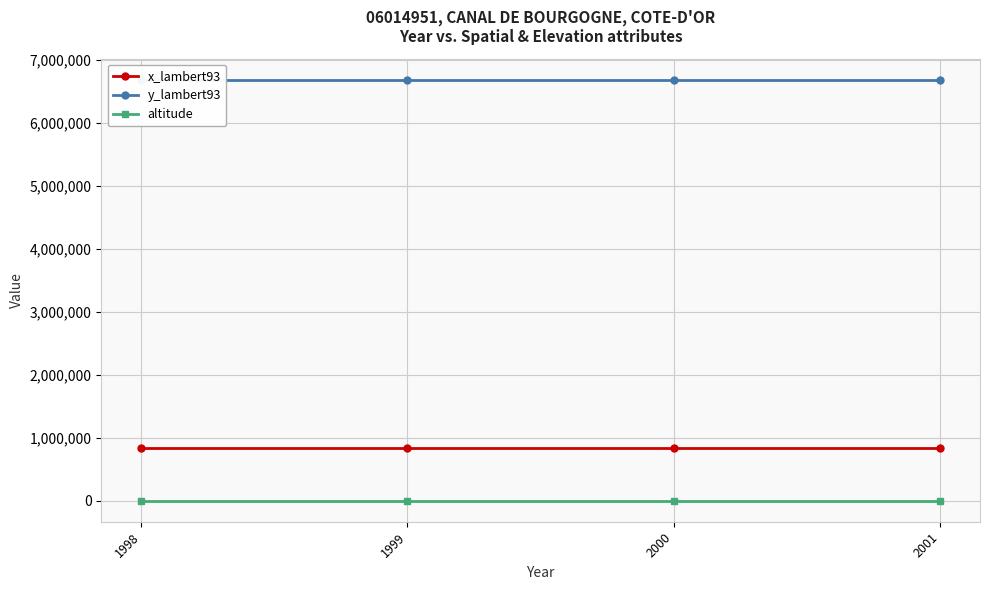

True or false: y_lambert93 has more than 0 interior local peaks.

False